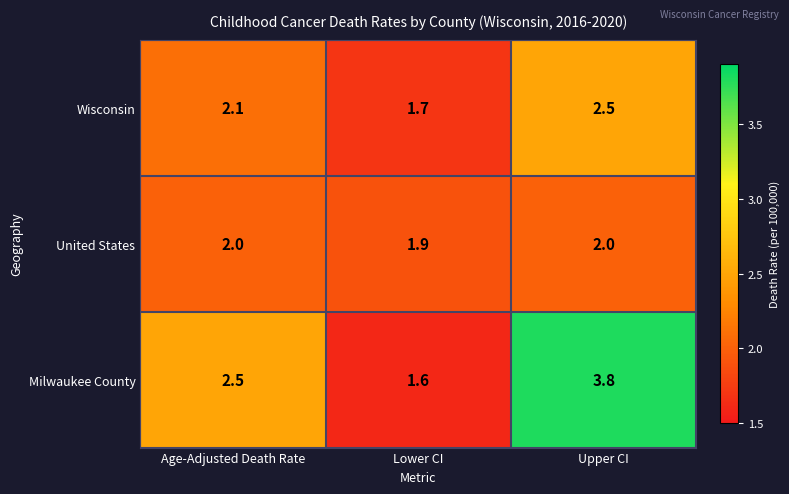

How many values in the United States series are below 2?

1